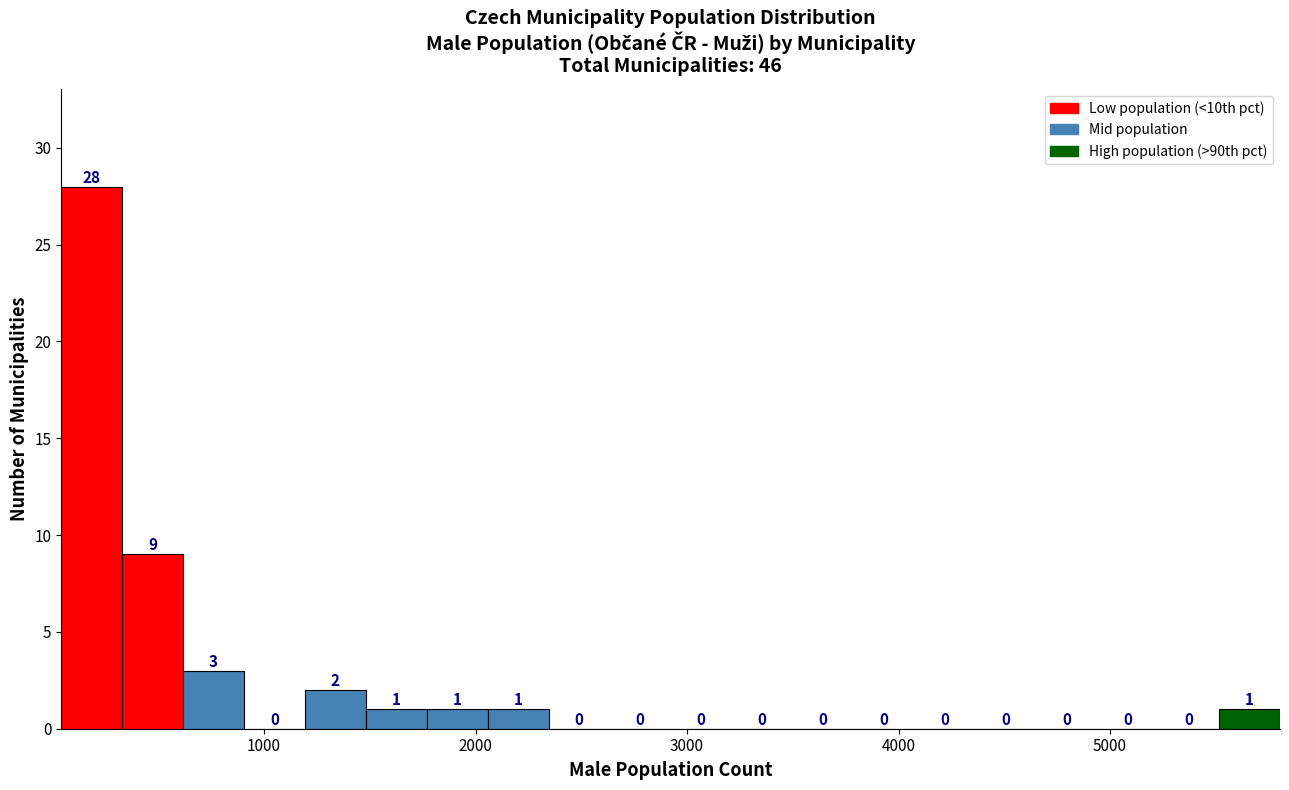

Around what value on the x-axis is the tallest bar? Give the approximate position of its centre, as read against the axis.

200